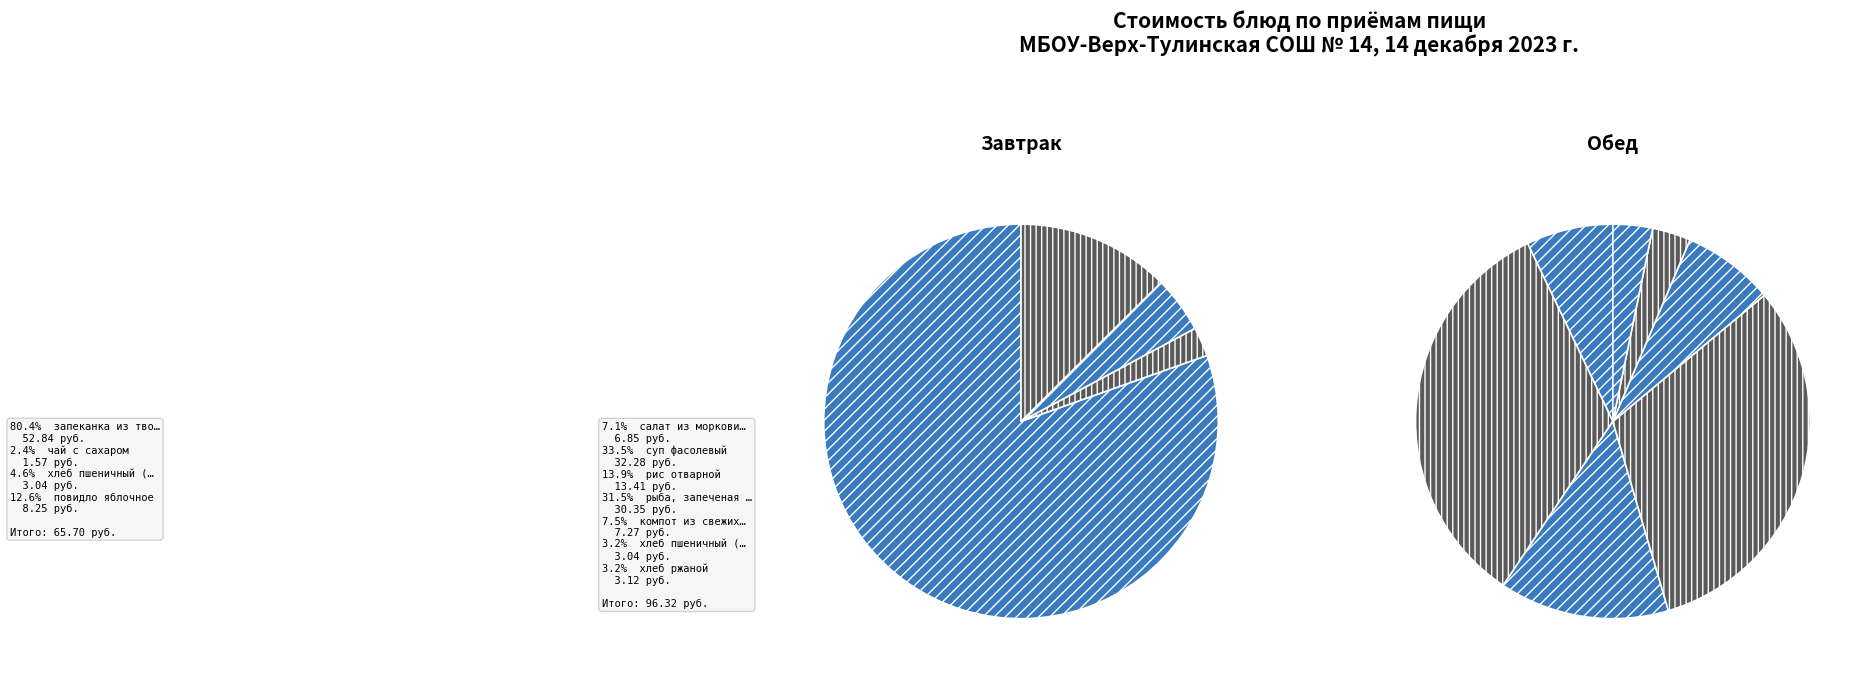

What is the change in value from хлеб пшеничный (завтрак) to повидло яблочное?

+5.2